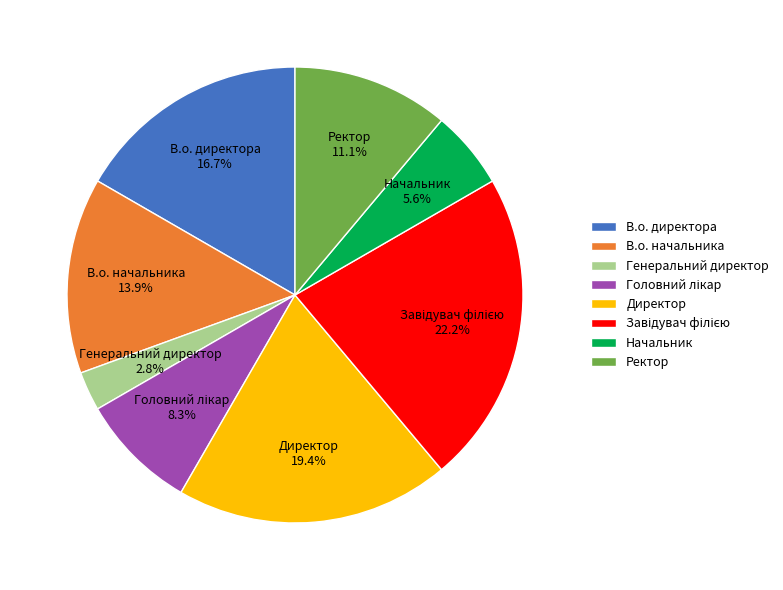

How many slices are in this pie chart?

8